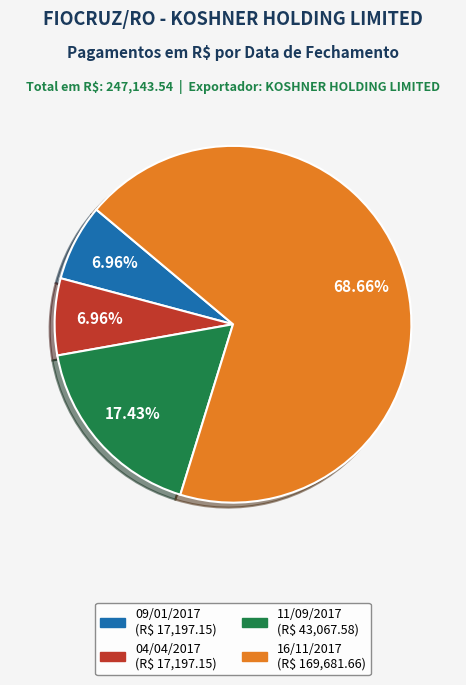

To the nearest percent, what is the combined percentage of 04/04/2017 and 09/01/2017?

14%